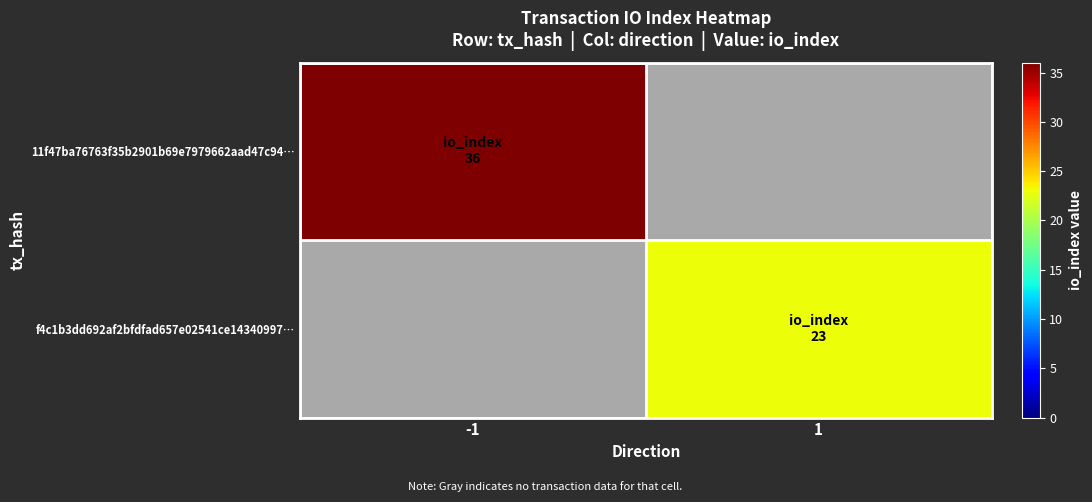

Which category has the highest value across all series?

-1